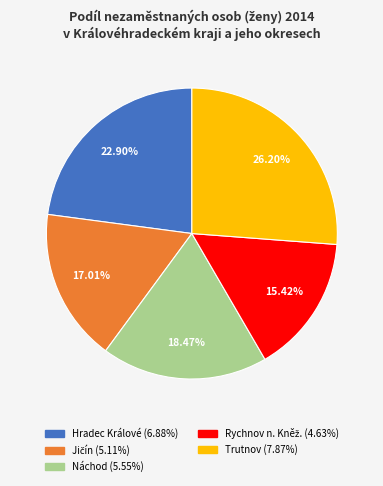

What percentage is the Náchod slice, to the nearest percent?

18%